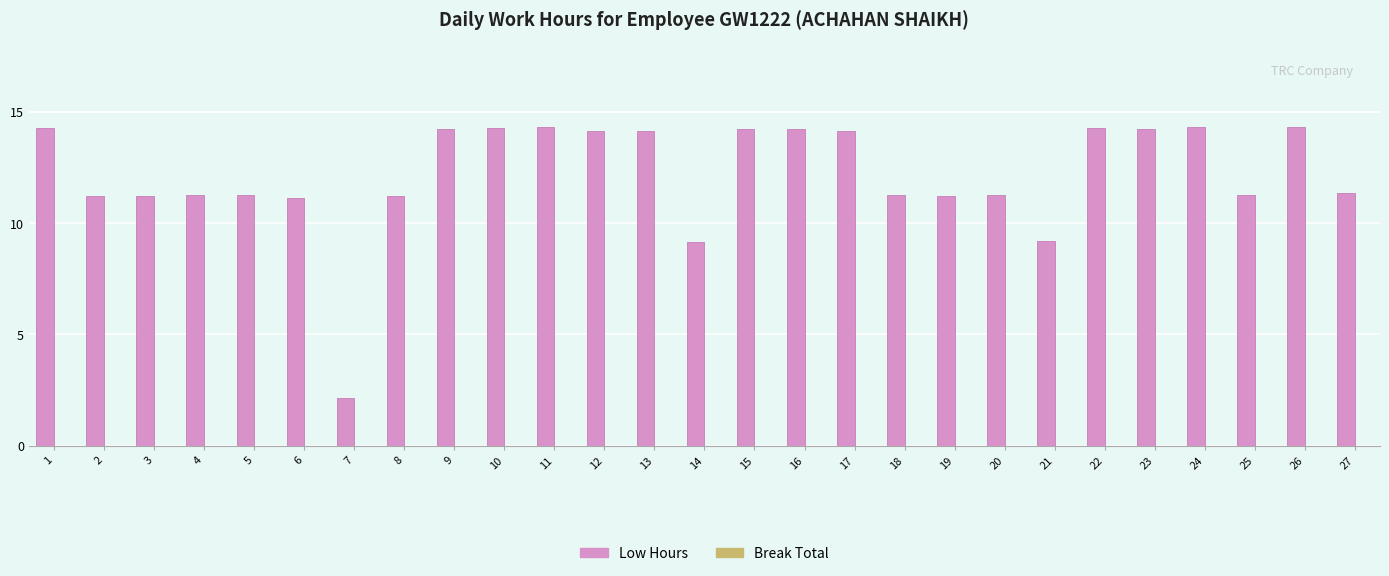

The chart shows a value of 25.5 at 10. True or false?

False